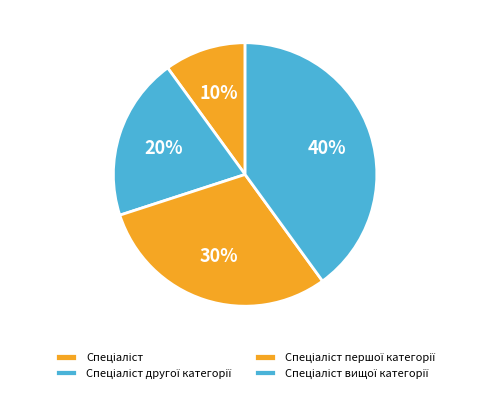

The Спеціаліст slice represents 1% of the pie. True or false?

False